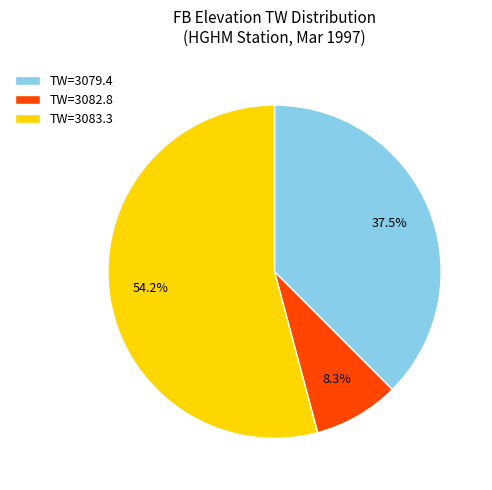

Does any single category account for the majority?

Yes